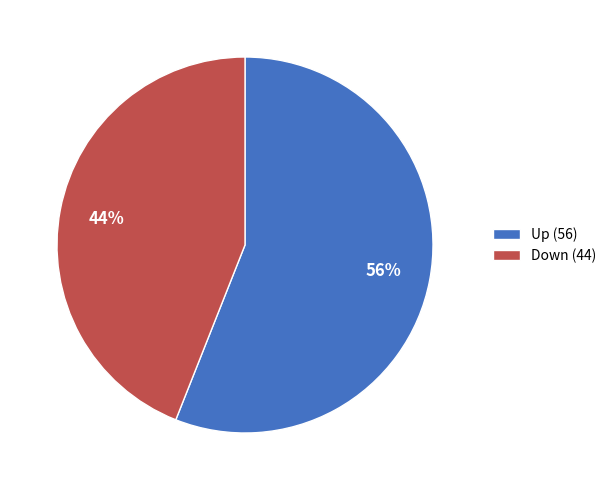

What is the smallest slice in the pie chart?

Down (44)